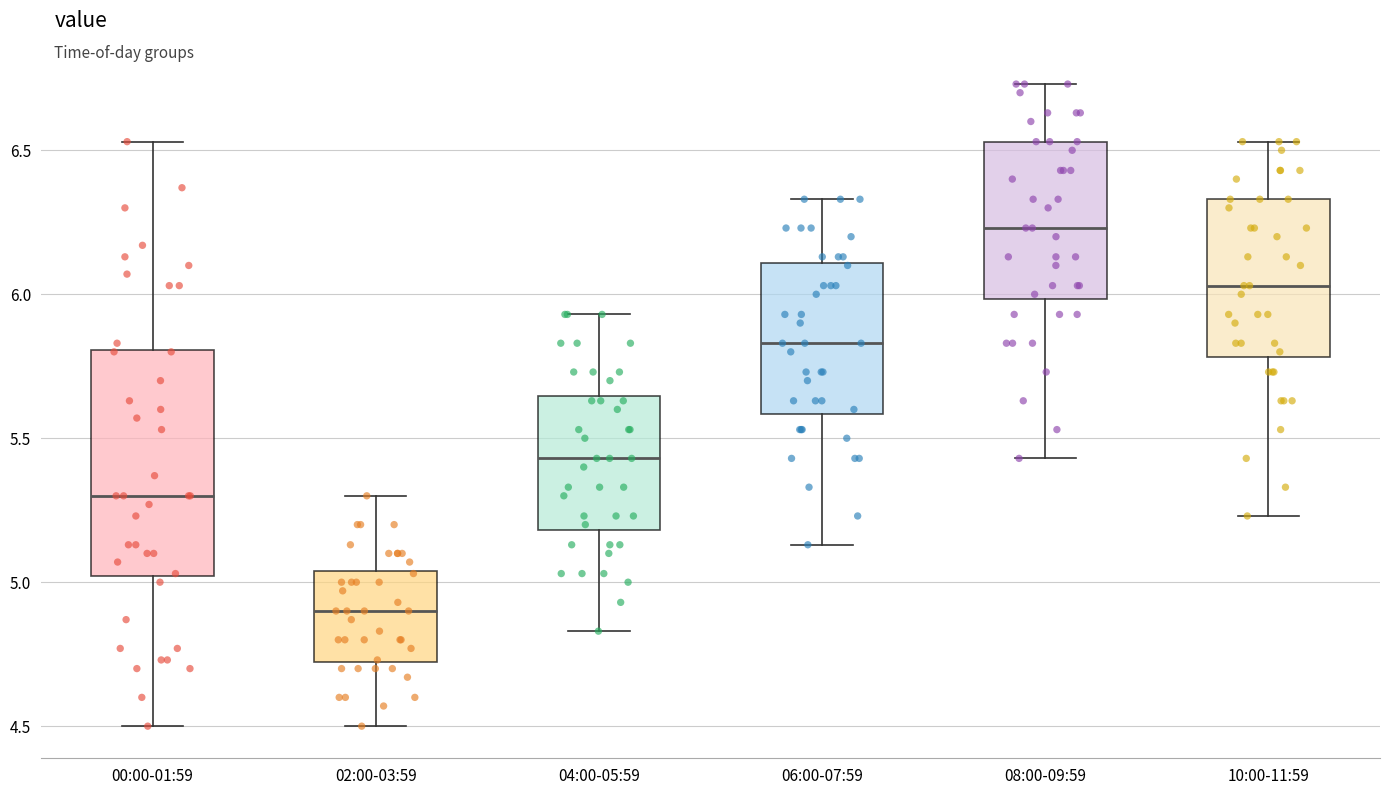

Reading left to right, transcribe this box plot: for each box, give where its median line is, the range the box spans, and where its two whiskers end, as read against the y-axis. The values are not printed on the chart, so give them approximately, as read against the axis.

00:00-01:59: median 5.30, box 5.00 to 5.80, whiskers 4.50 to 6.55
02:00-03:59: median 4.90, box 4.70 to 5.05, whiskers 4.50 to 5.30
04:00-05:59: median 5.45, box 5.20 to 5.65, whiskers 4.85 to 5.95
06:00-07:59: median 5.85, box 5.60 to 6.10, whiskers 5.15 to 6.35
08:00-09:59: median 6.25, box 6.00 to 6.55, whiskers 5.45 to 6.75
10:00-11:59: median 6.05, box 5.80 to 6.35, whiskers 5.25 to 6.55